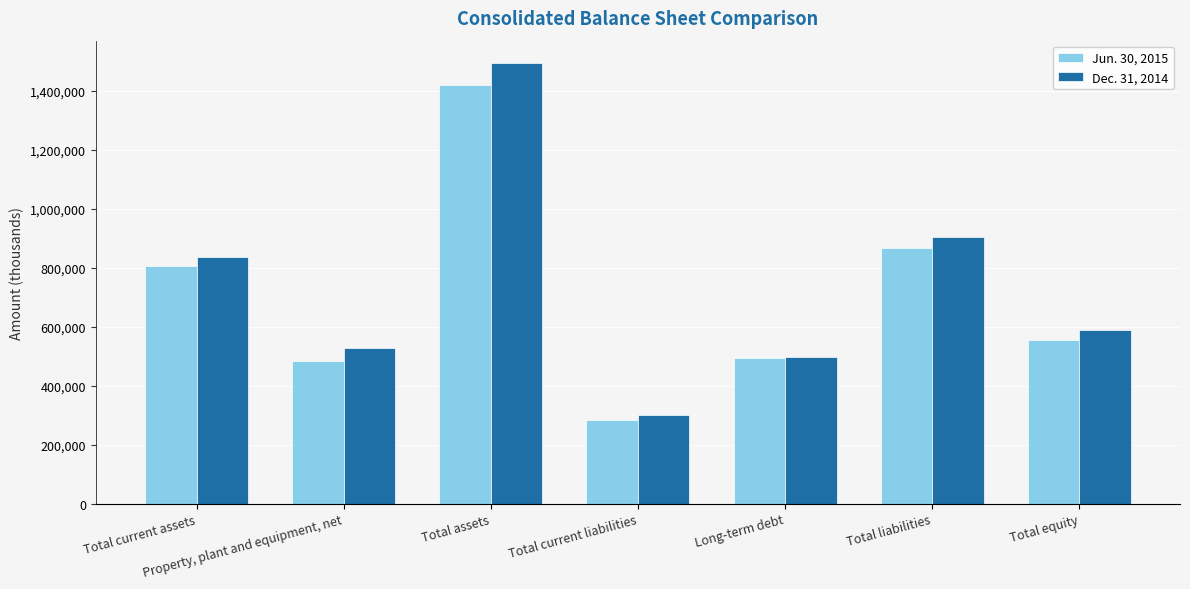

Reading right to left, what are all the values shown in this chart?

Jun. 30, 2015: Total equity=554494	Total liabilities=865920	Long-term debt=495273	Total current liabilities=282793	Total assets=1420414	Property, plant and equipment, net=483407	Total current assets=807018
Dec. 31, 2014: Total equity=590058	Total liabilities=905666	Long-term debt=496503	Total current liabilities=301556	Total assets=1495724	Property, plant and equipment, net=527414	Total current assets=835930